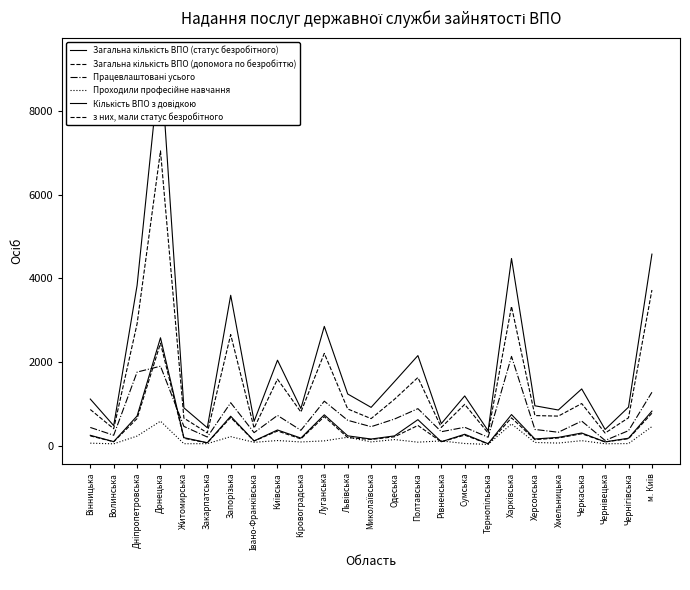

True or false: з них, мали статус безробітного has more than 1 interior local peaks.

True